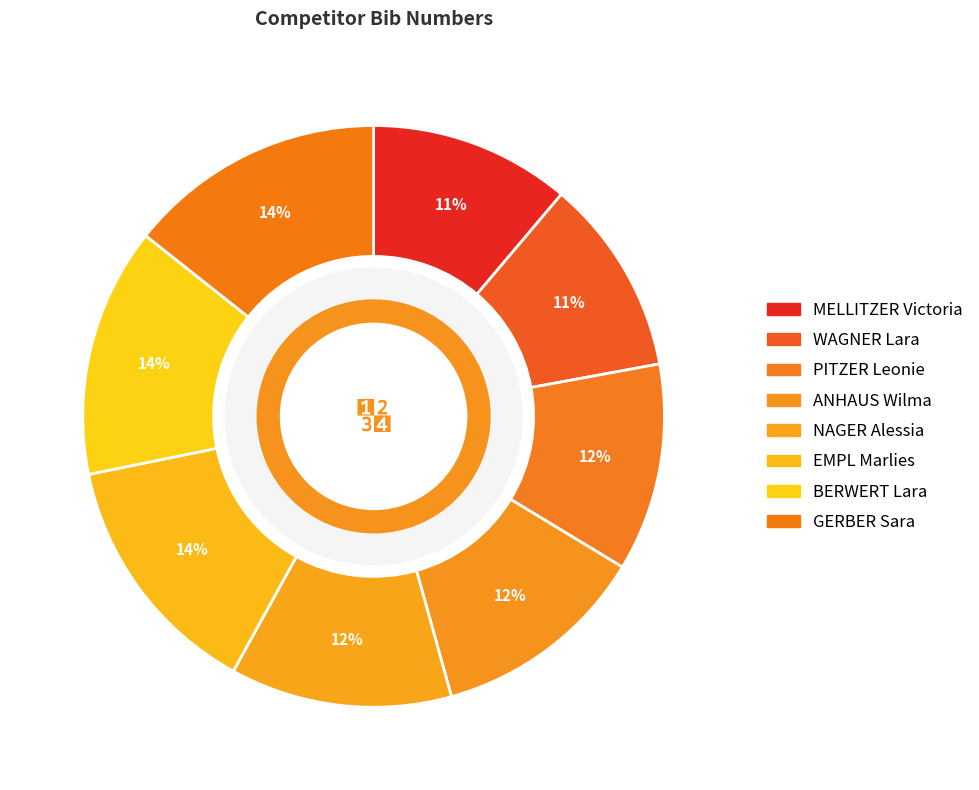

What portion of the pie excludes BERWERT Lara?

86.1%